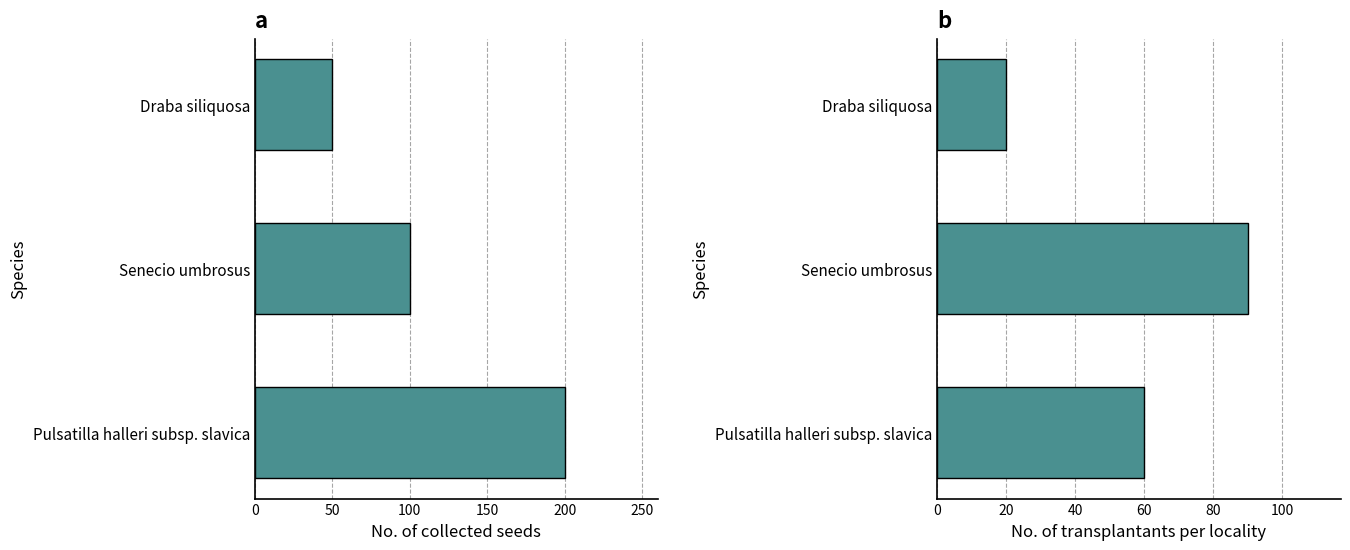

Reading right to left, extract all data points from this chart.

No. of collected seeds: 100=50	50=100	0=200
No. of transplantants per locality: 100=20	50=90	0=60